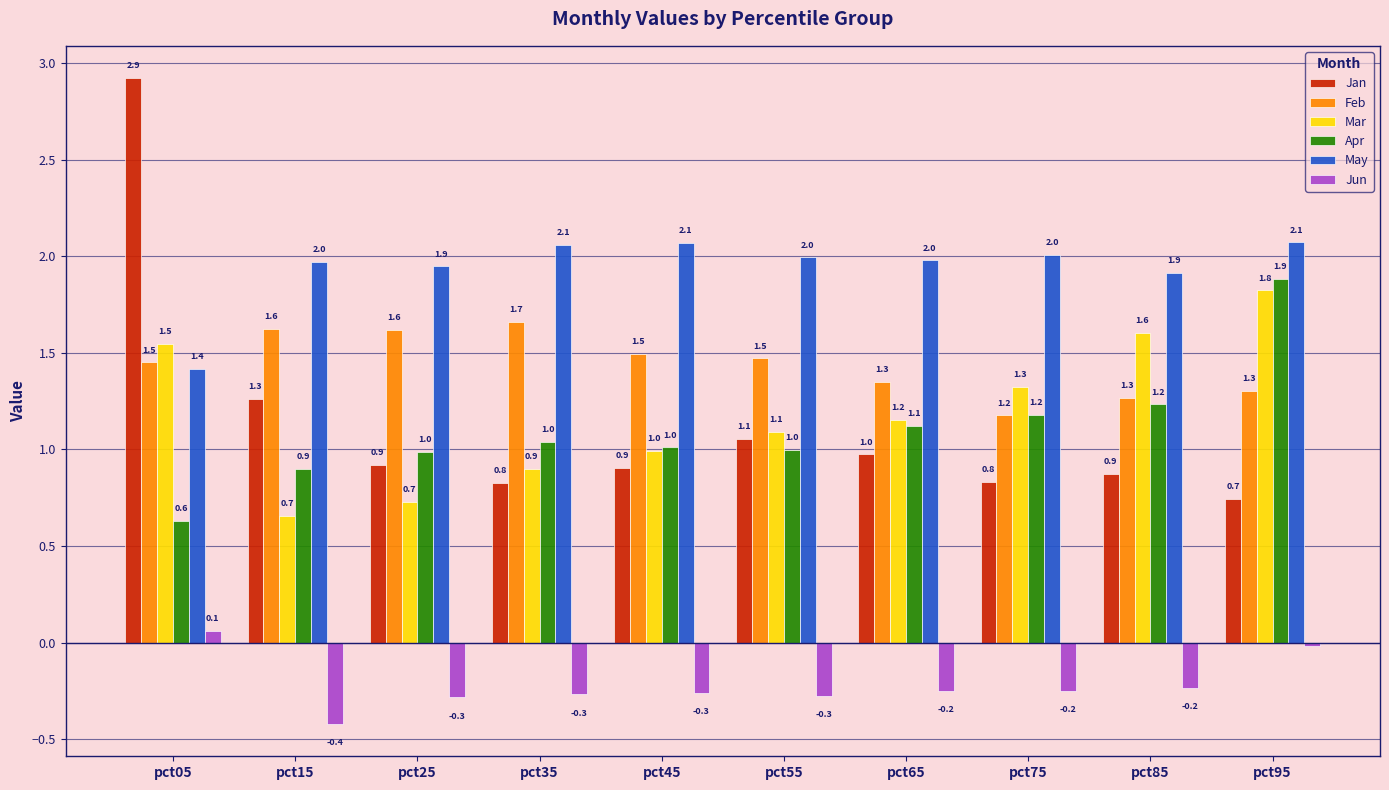

What value does the May series have at pct15?

2.0